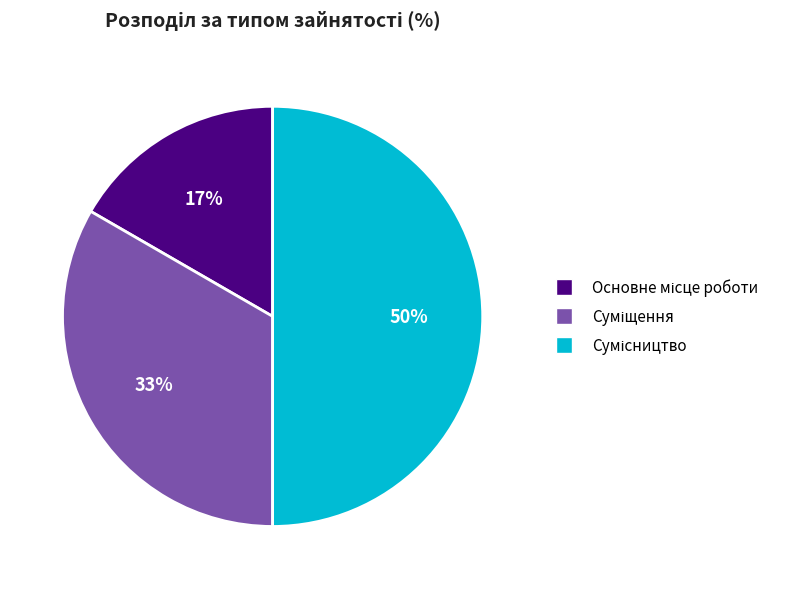

How many slices are in this pie chart?

3